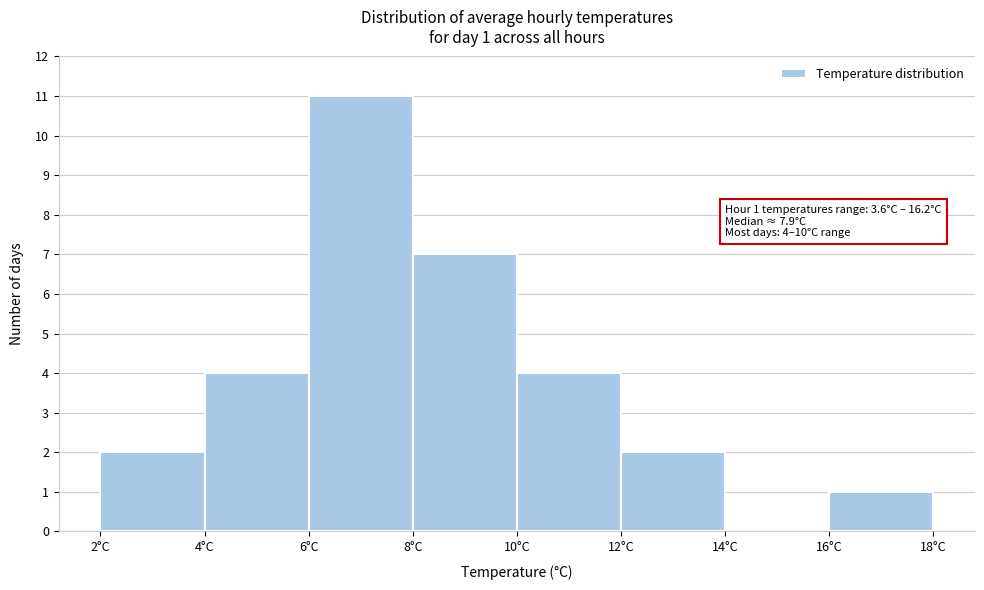

Over which range of the x-axis is the bar tallest?

6 to 8